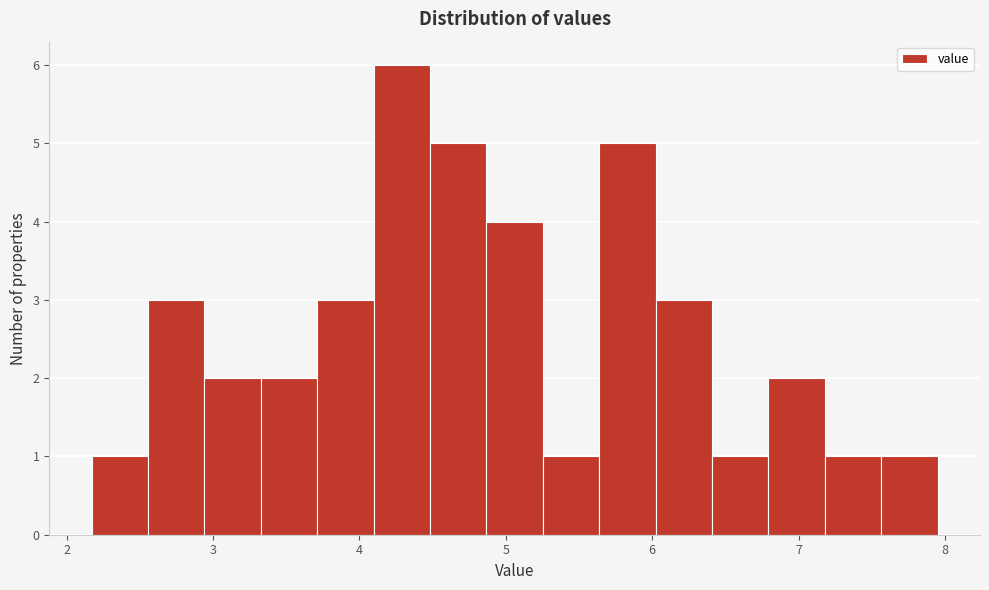

Read against the x-axis, roughly where is the centre of the tallest bar?

4.3